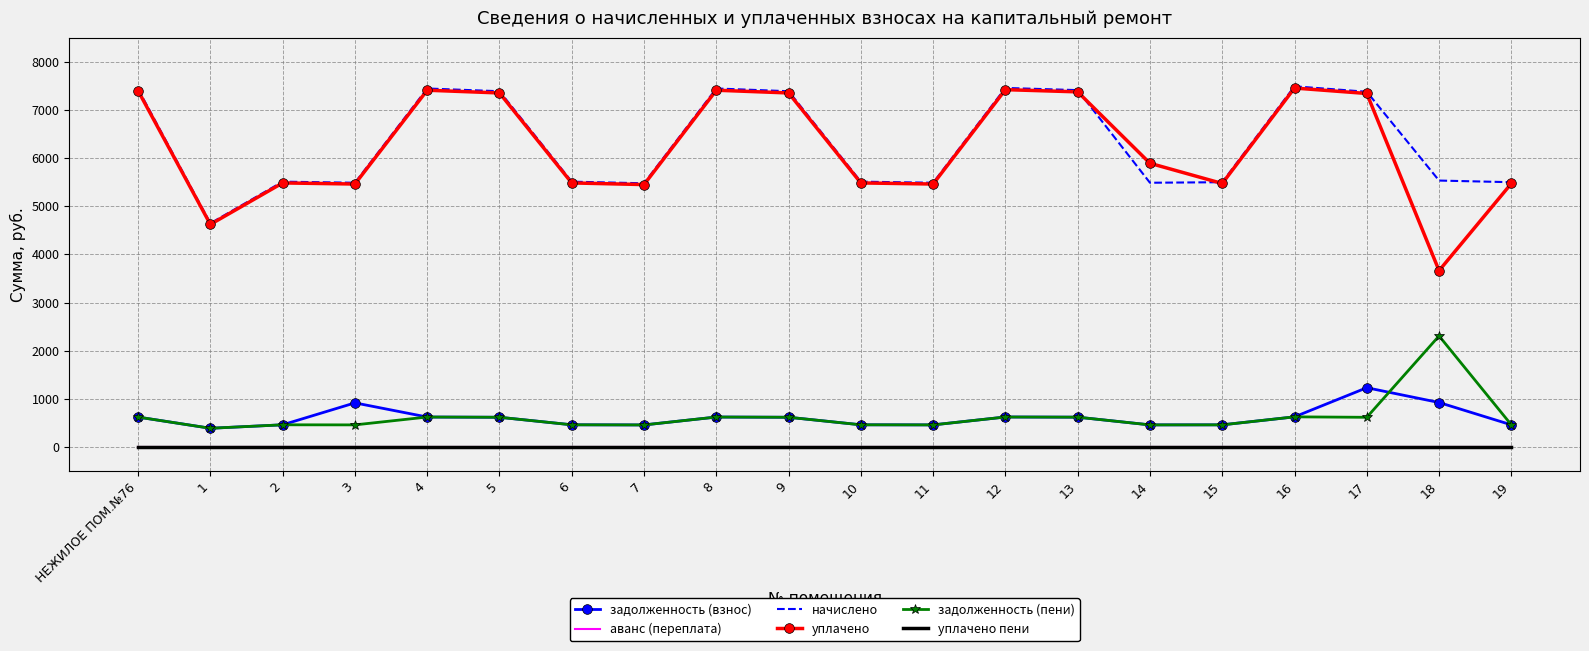

List the labels in order of начислено value, largest first.

16, 12, 4, 8, НЕЖИЛОЕ ПОМ.№76, 13, 5, 9, 17, 18, 2, 6, 10, 15, 19, 3, 11, 14, 7, 1